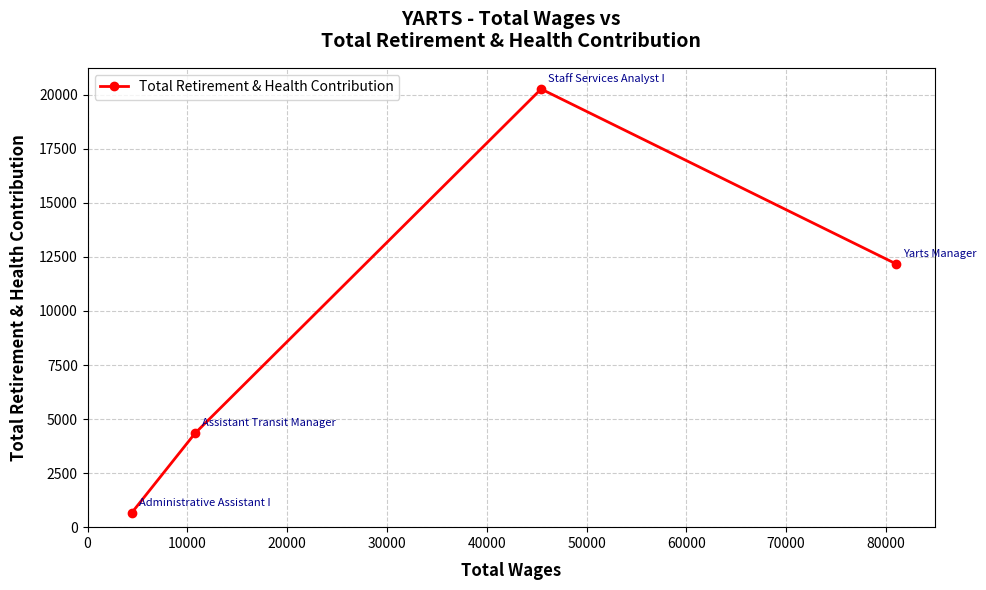

Reading right to left, what are all the values shown in this chart?

12172	20266	4341	664